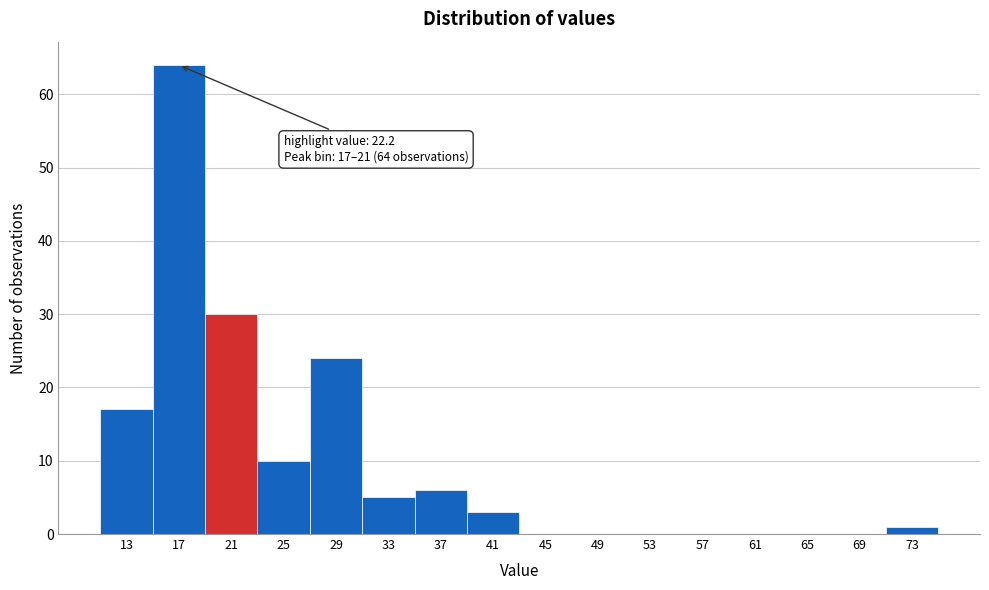

Reading left to right, what are all the values shown in this chart?

13=17	17=64	21=30	25=10	29=24	33=5	37=6	41=3	45=0	49=0	53=0	57=0	61=0	65=0	69=0	73=1